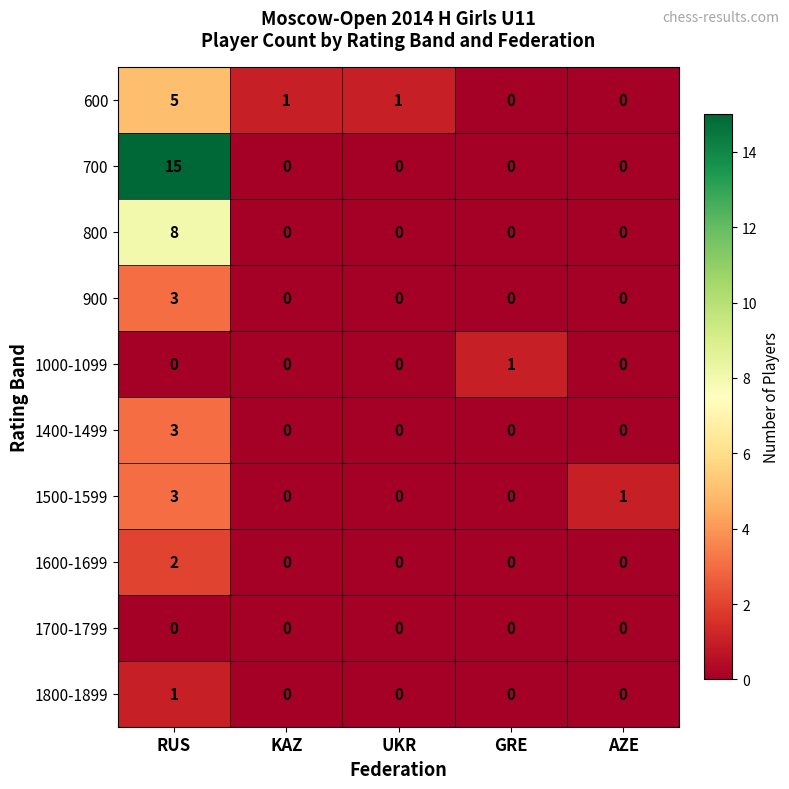

Is it true that 1700-1799 equals 0 at UKR?

True